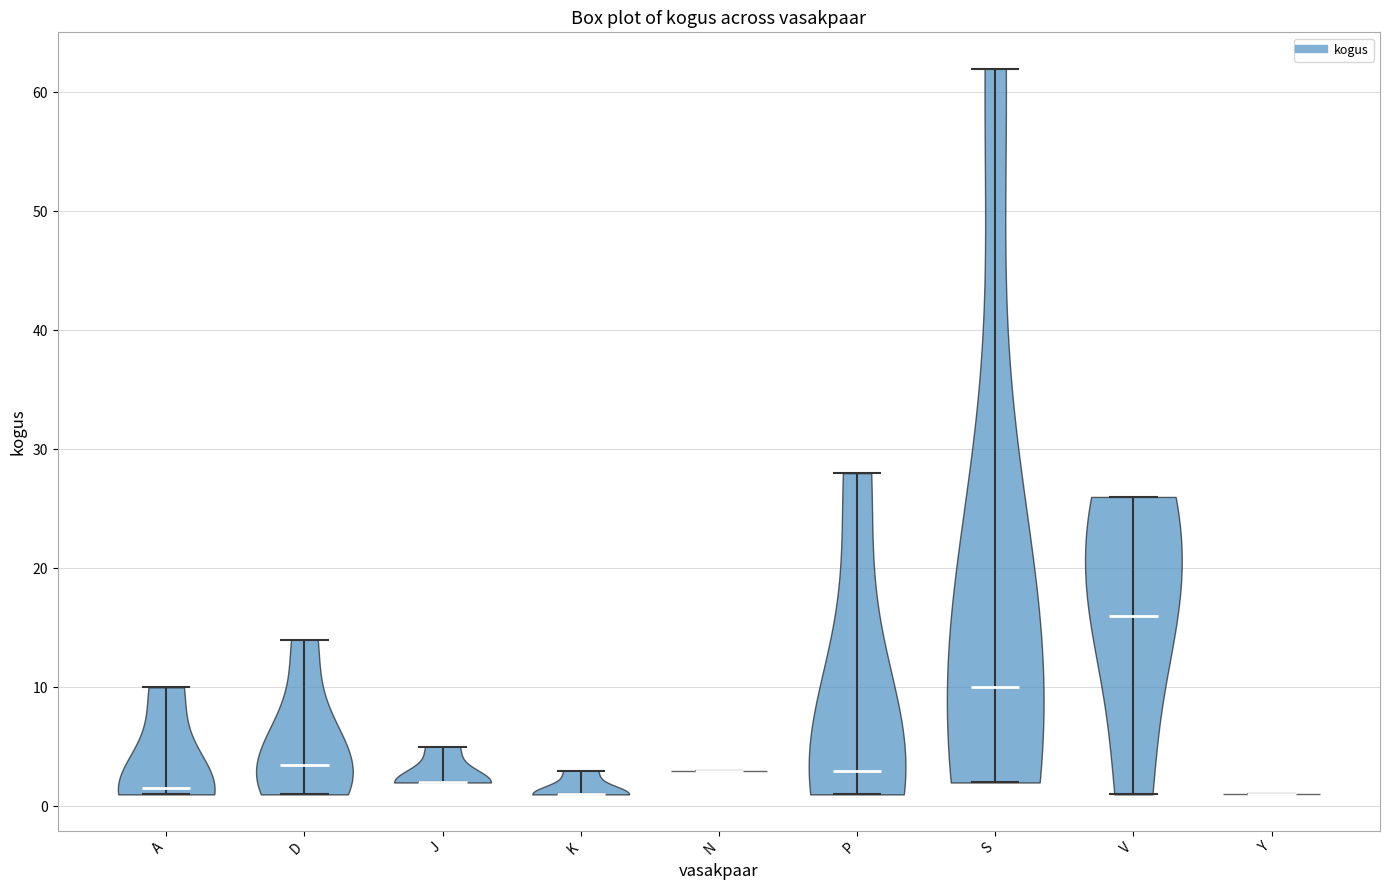

Reading left to right, read every violin against the y-axis: where its median line is, and the lowest and highest points it reaches. The values are not printed on the chart, so give them approximately, as read against the axis.

A: median line 2, lowest point 1, highest point 10
D: median line 4, lowest point 1, highest point 14
J: median line 2, lowest point 2, highest point 5
K: median line 1, lowest point 1, highest point 3
N: median line 3, lowest point 3, highest point 3
P: median line 3, lowest point 1, highest point 28
S: median line 10, lowest point 2, highest point 62
V: median line 16, lowest point 1, highest point 26
Y: median line 1, lowest point 1, highest point 1